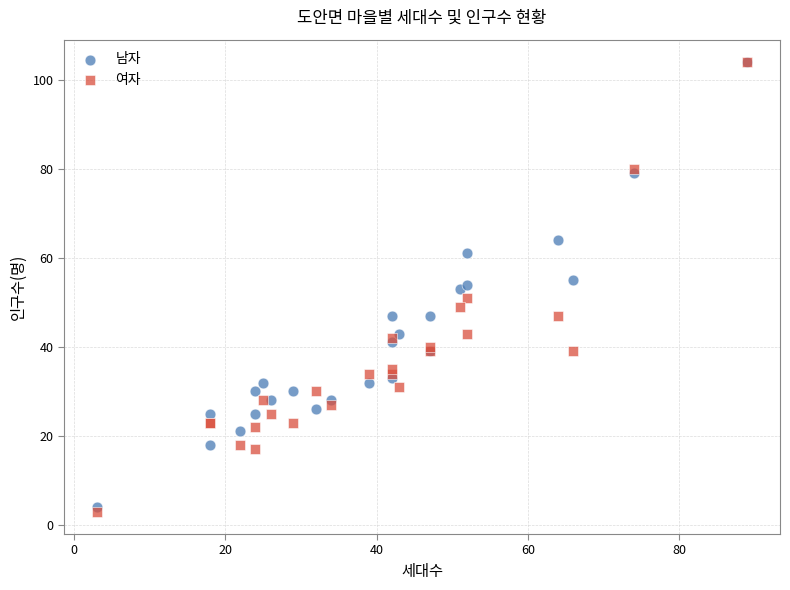

What are all the series names shown in the legend?

남자, 여자